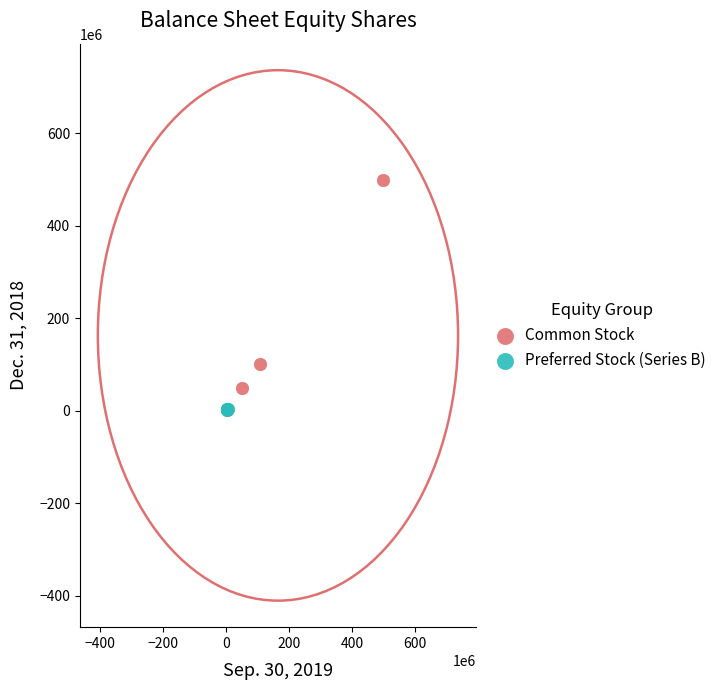

Which series has the widest spread of Y values?

Common Stock